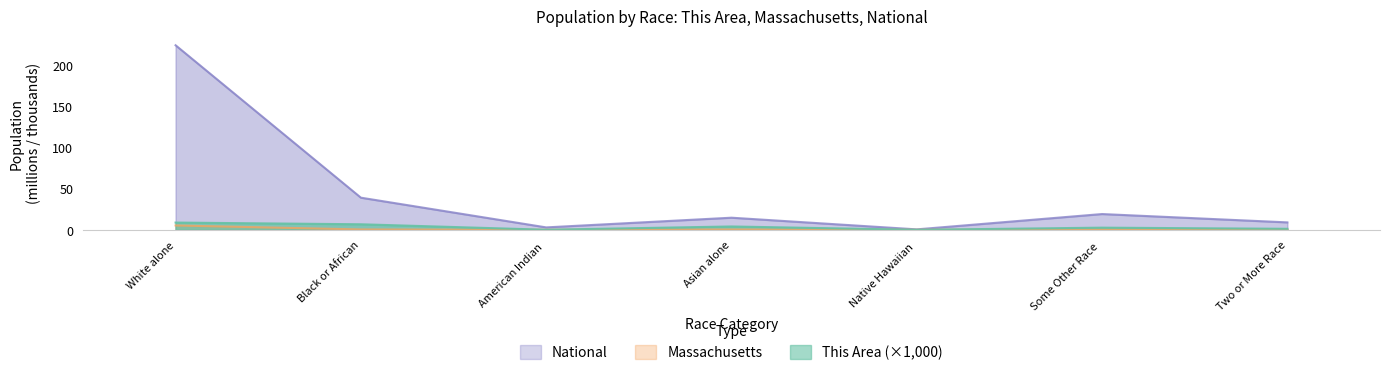

At which category is the sum across all series the highest?

White alone